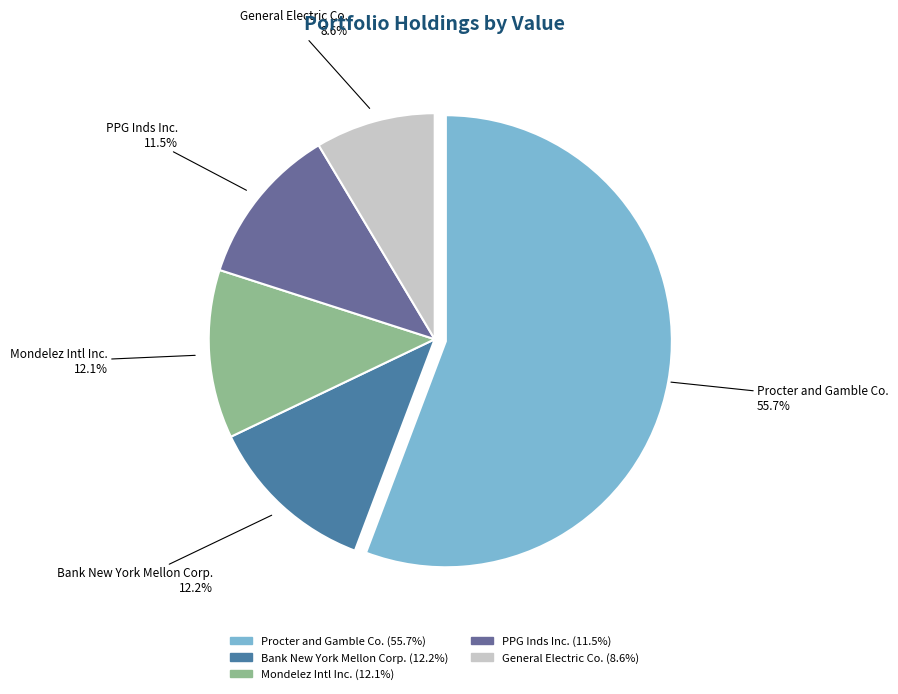

What is the ratio of the value at Procter and Gamble Co. to the value at Mondelez Intl Inc.?

4.6